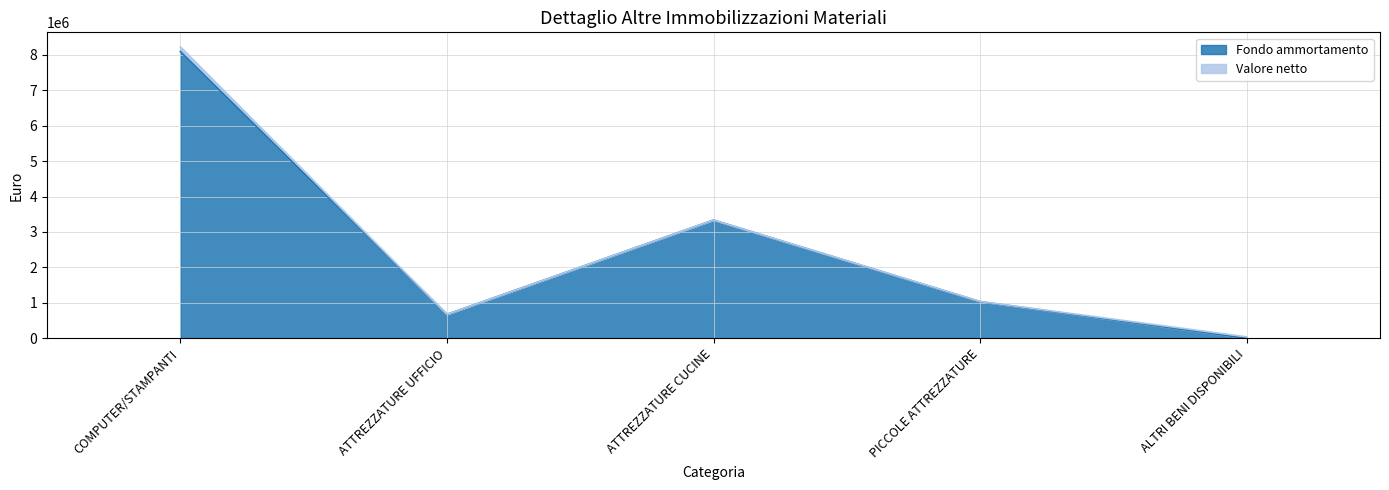

How many categories are shown in the chart?

5